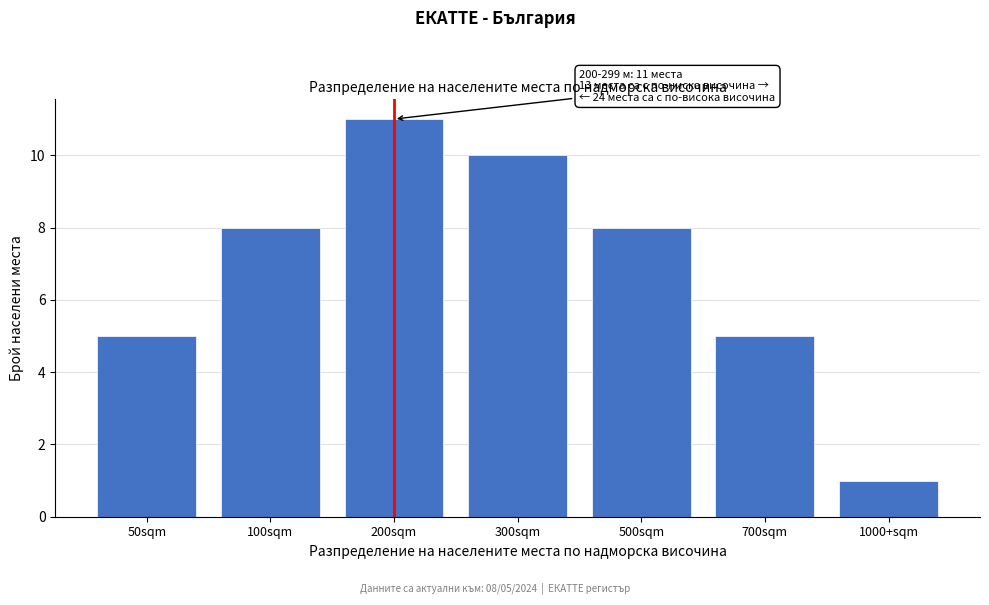

Reading left to right, transcribe all the data shown in this chart.

5	8	11	10	8	5	1